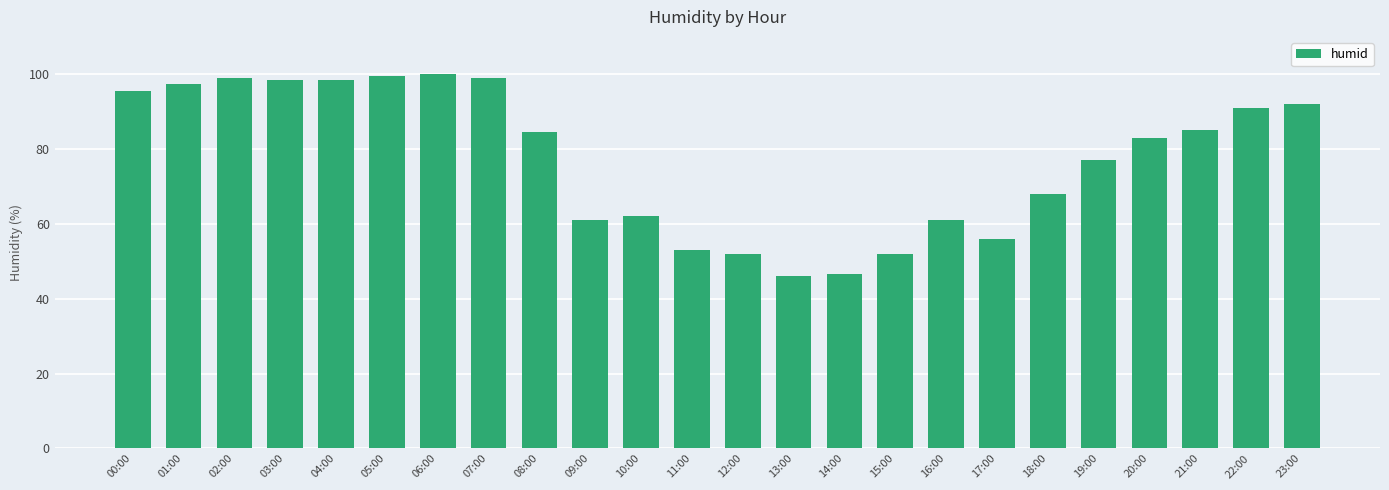

How many data points are less than 84?

12